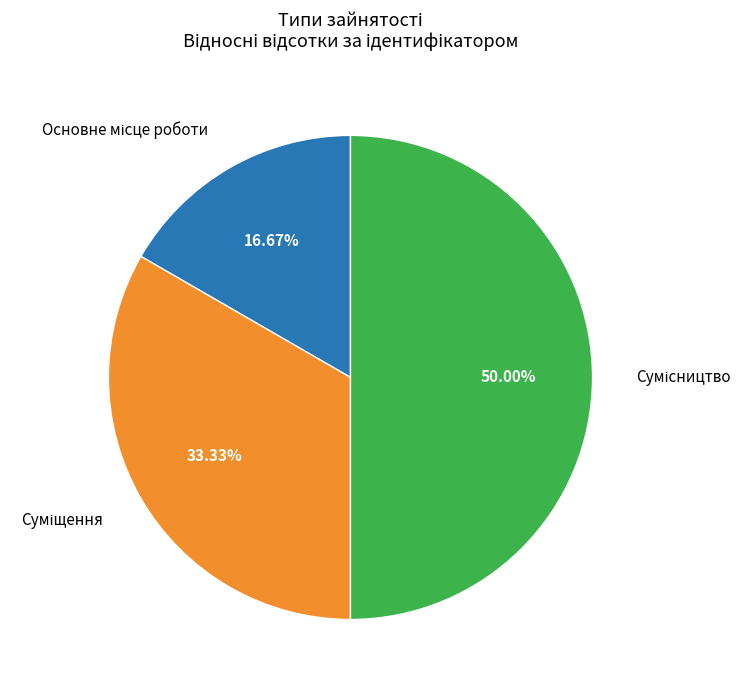

The Суміщення slice represents 42% of the pie. True or false?

False